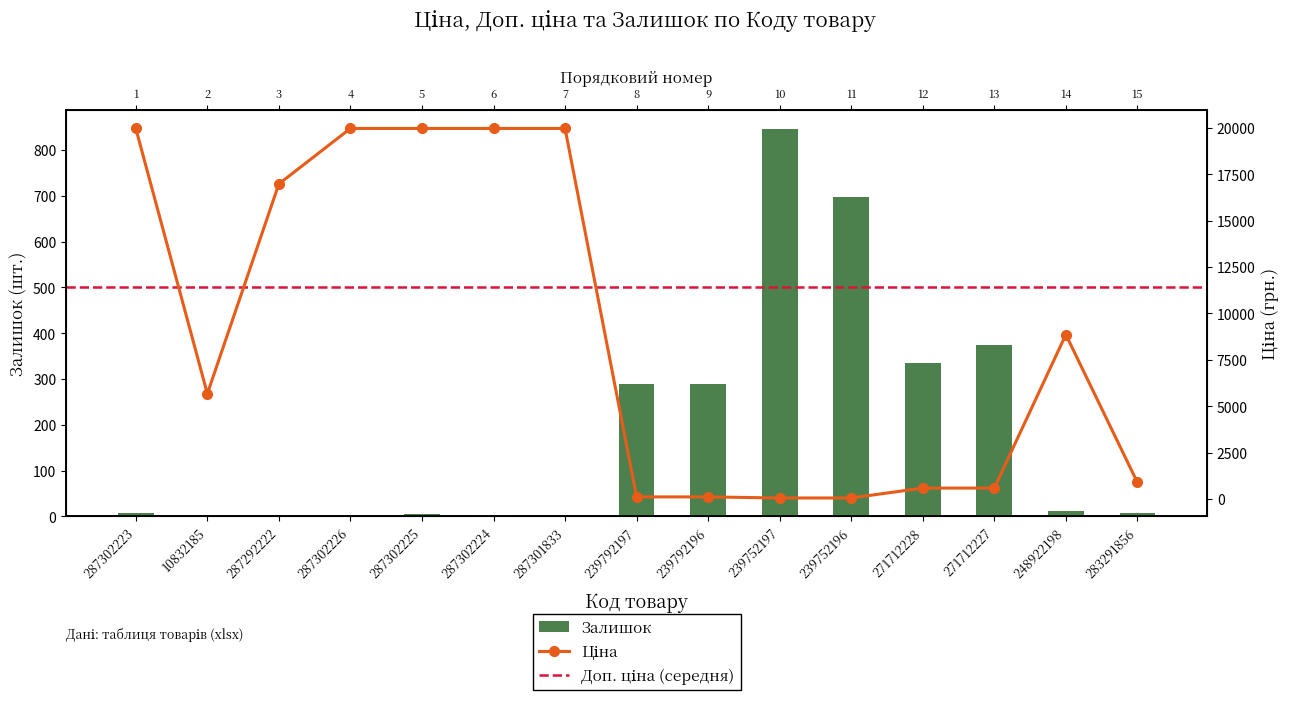

Which series has the widest spread of values?

Ціна